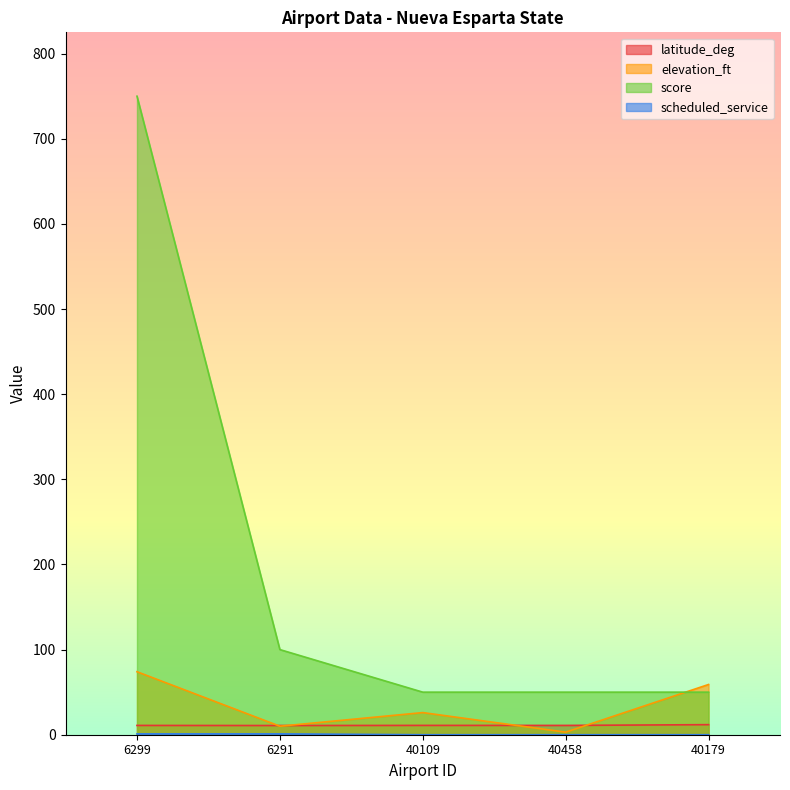

Reading right to left, extract all data points from this chart.

latitude_deg: 40179=11.8	40458=10.9	40109=10.9	6291=10.8	6299=10.9
elevation_ft: 40179=59.0	40458=3.0	40109=26.0	6291=10.0	6299=74.0
score: 40179=50.0	40458=50.0	40109=50.0	6291=100.0	6299=750.0
scheduled_service: 40179=0.0	40458=0.0	40109=0.0	6291=1.0	6299=1.0